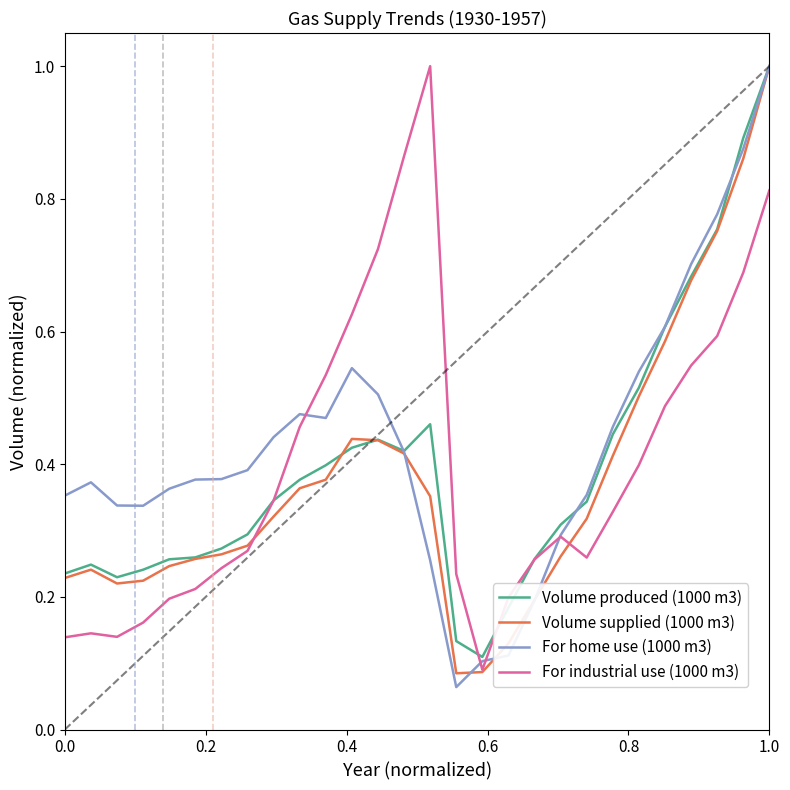

What is the maximum value for For home use (1000 m3)?

1.0